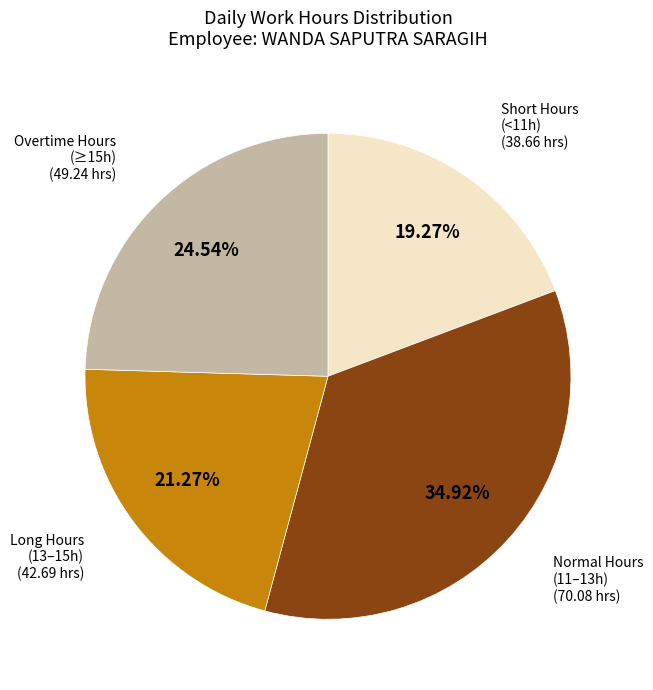

Does any single category account for the majority?

No